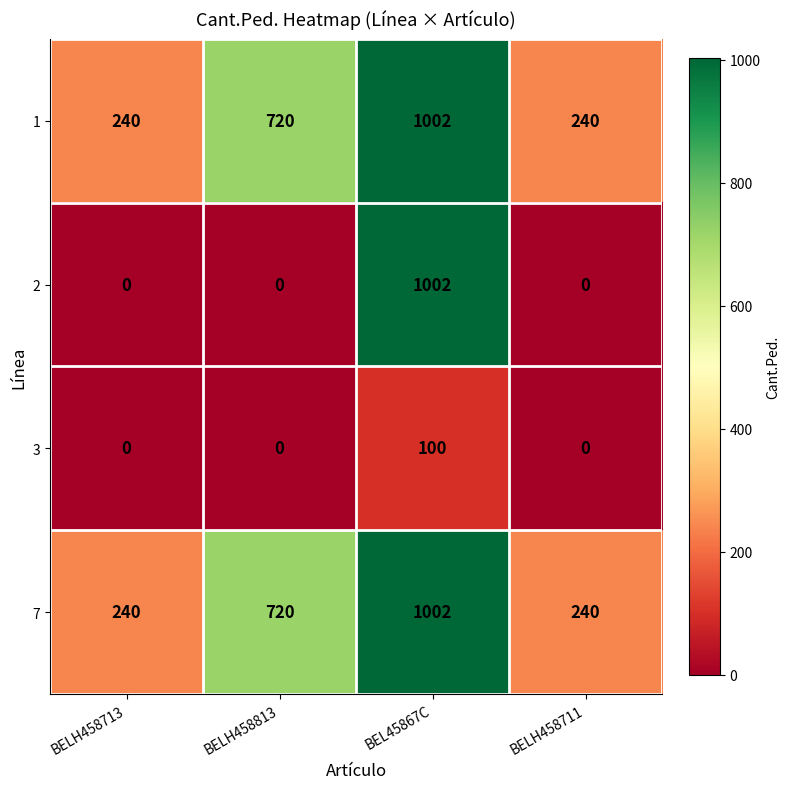

What is the highest value of the 3 series?

100